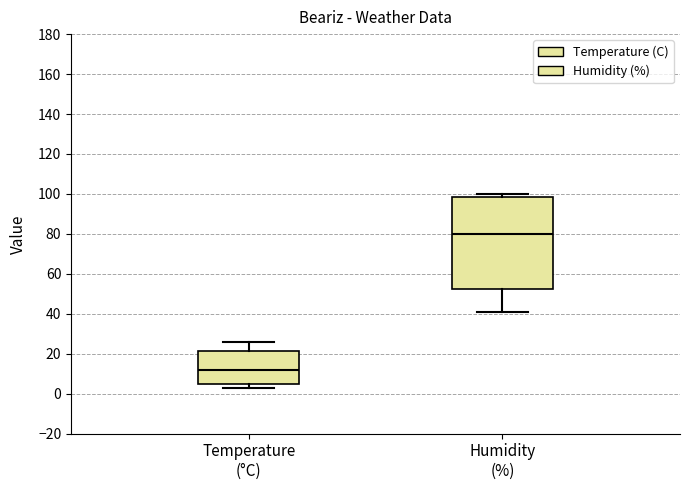

Reading left to right, read every box against the y-axis: the position of its median line, the range the box covers, and the ends of its whiskers. The values are not printed on the chart, so give them approximately, as read against the axis.

Temperature (°C): median 12, box 6 to 22, whiskers 2 to 26
Humidity (%): median 80, box 52 to 98, whiskers 42 to 100